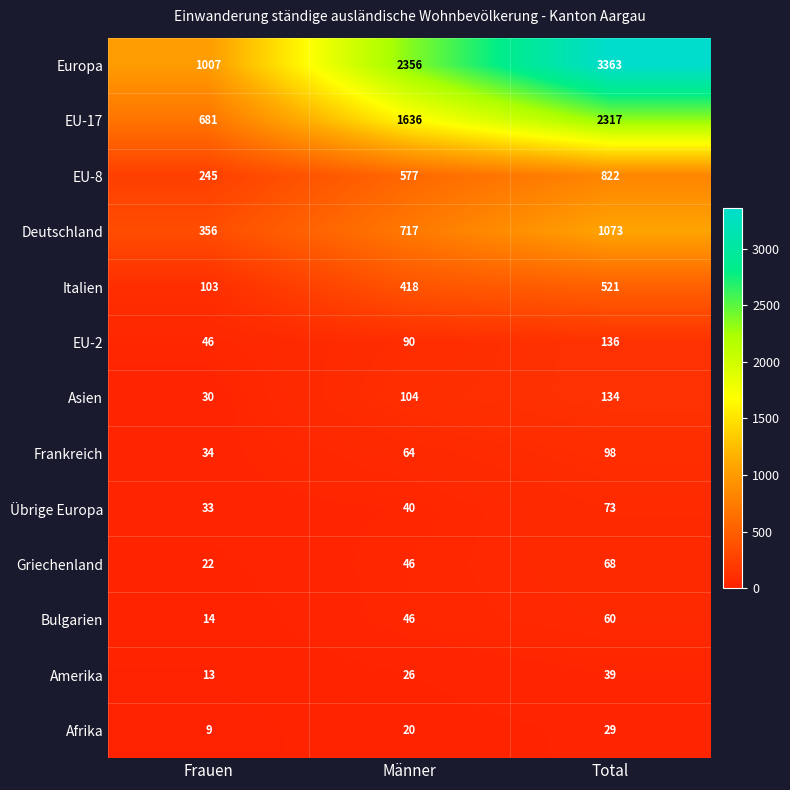

How many Europa values are between 1007 and 3363?

3